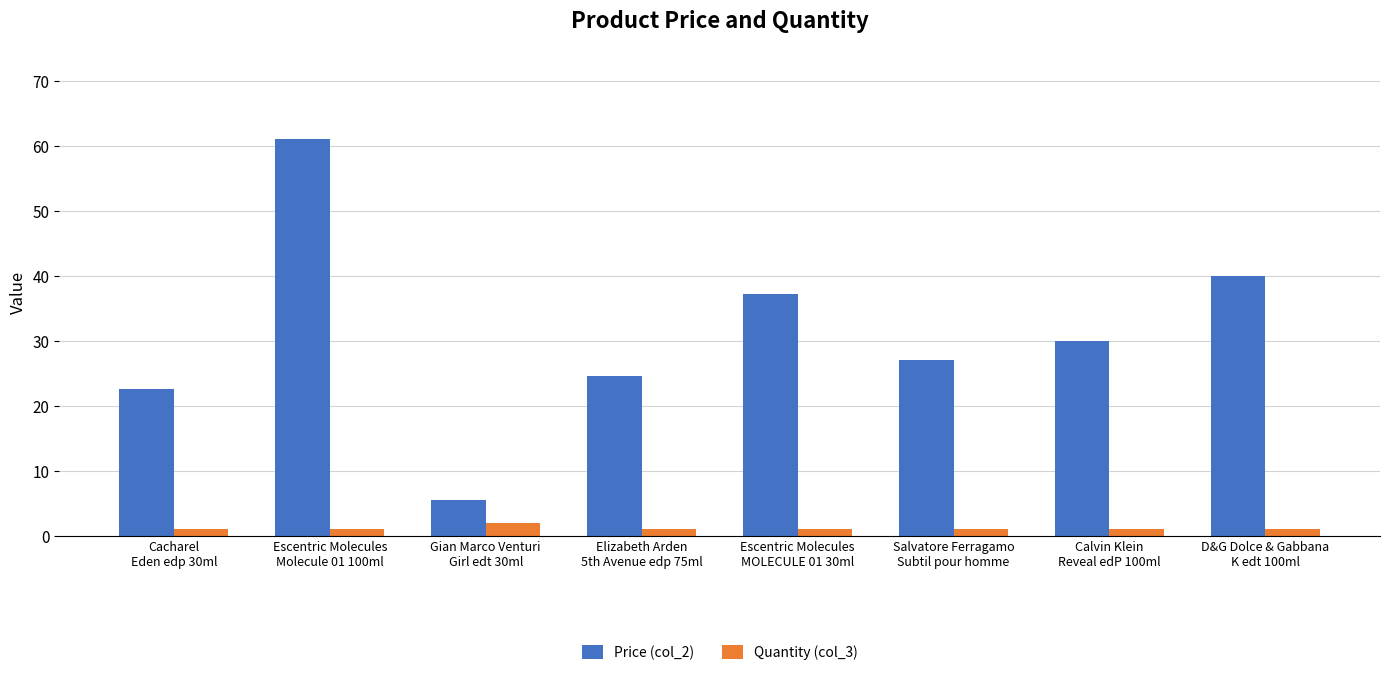

At how many categories does at least one series exceed 4?

8